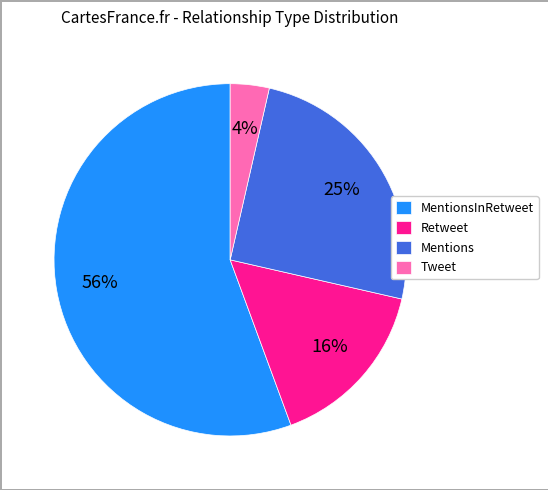

To the nearest percent, what percentage of the pie is Retweet?

16%